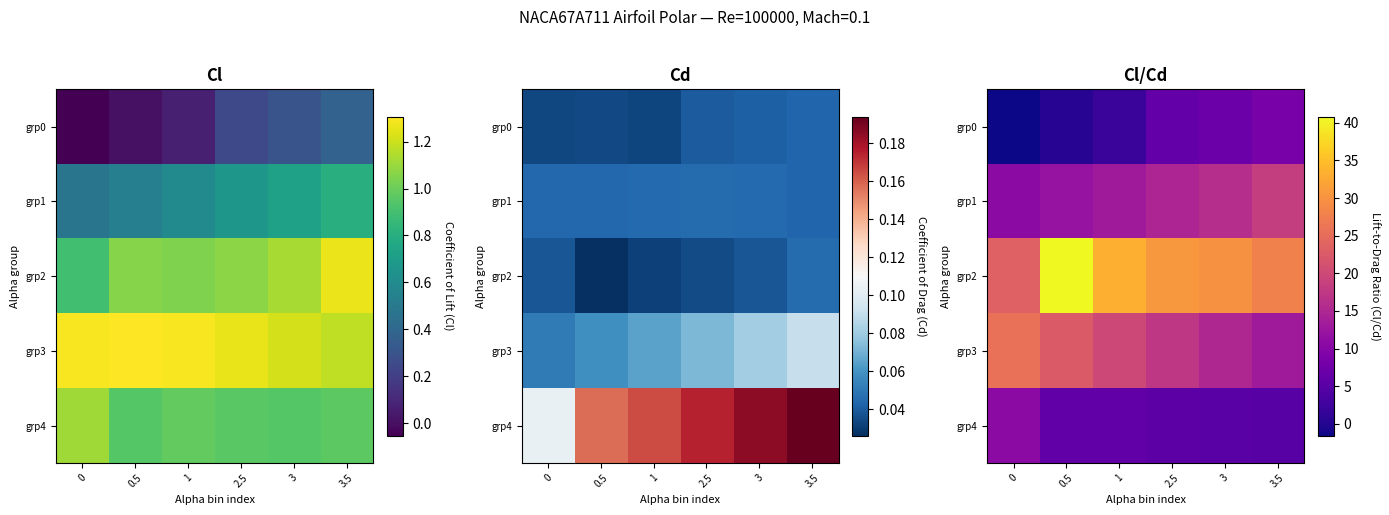

What is the total value across all series at 0?

69.0